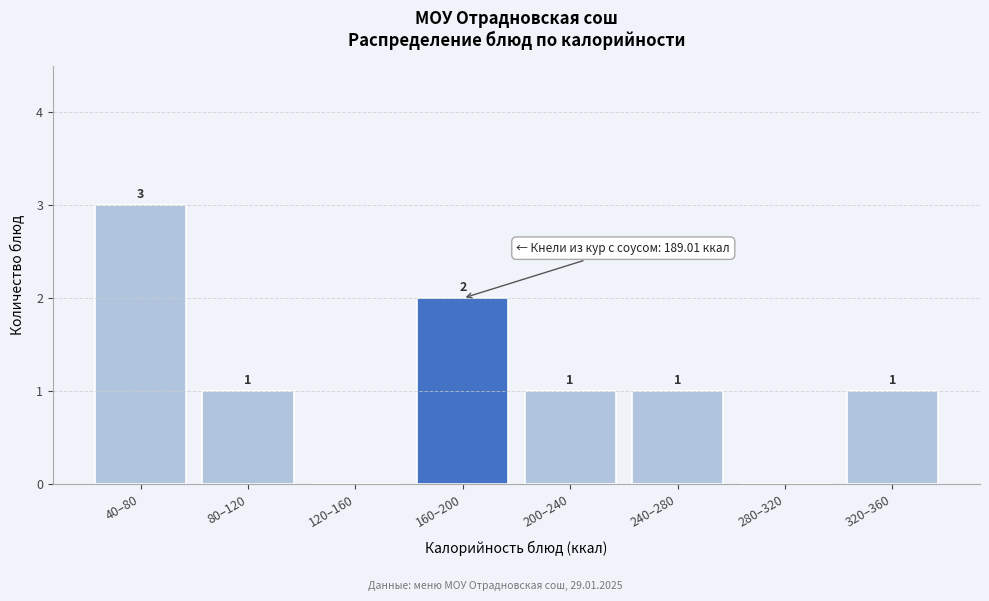

Reading left to right, what are all the values shown in this chart?

40–80=3	80–120=1	120–160=0	160–200=2	200–240=1	240–280=1	280–320=0	320–360=1